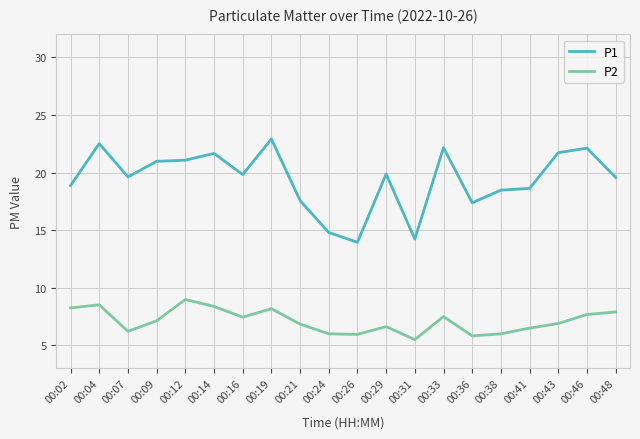

Is it true that P2 equals 10.3 at 00:09?

False